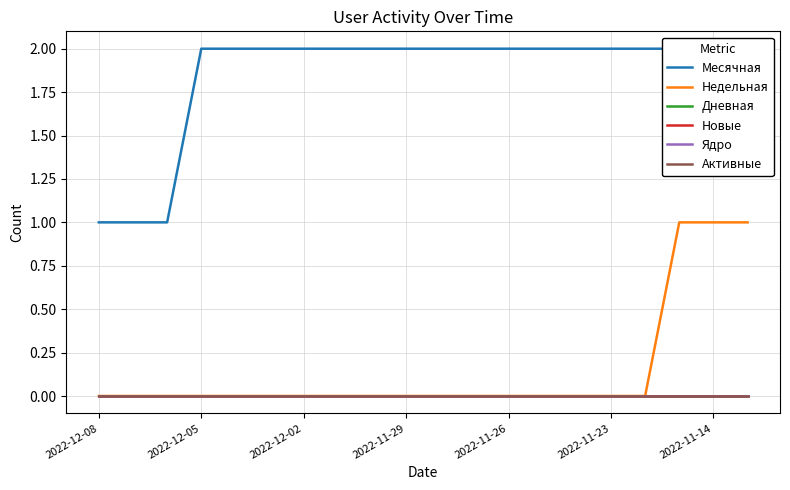

True or false: Новые has a value of 0 at 10.

True